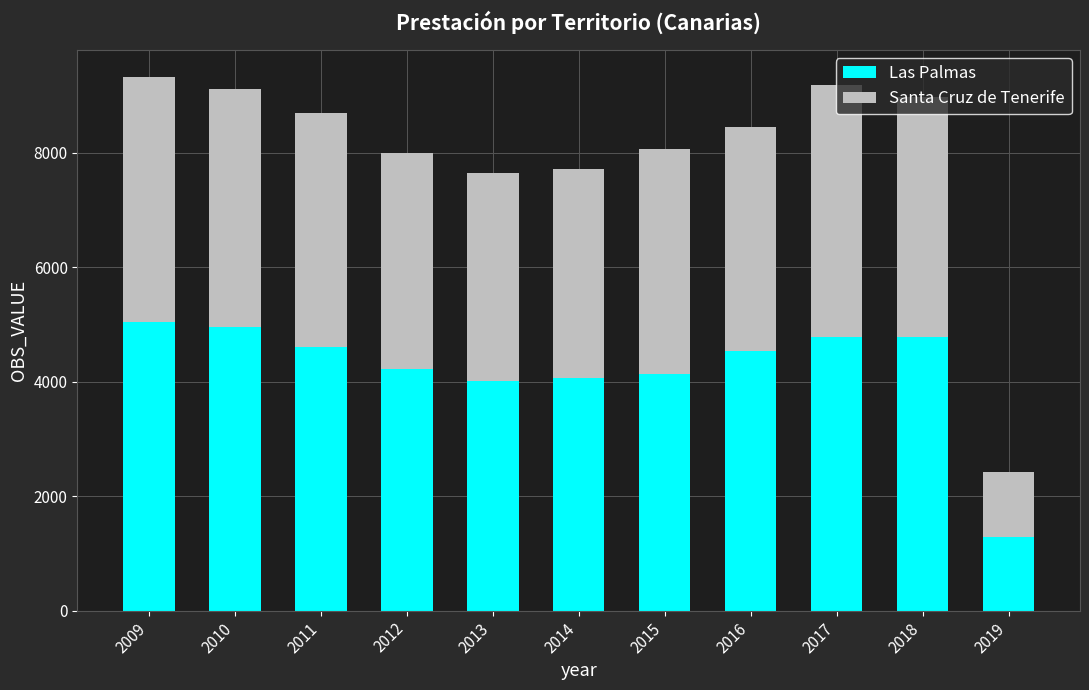

Which category has the lowest value in the Las Palmas series?

2019